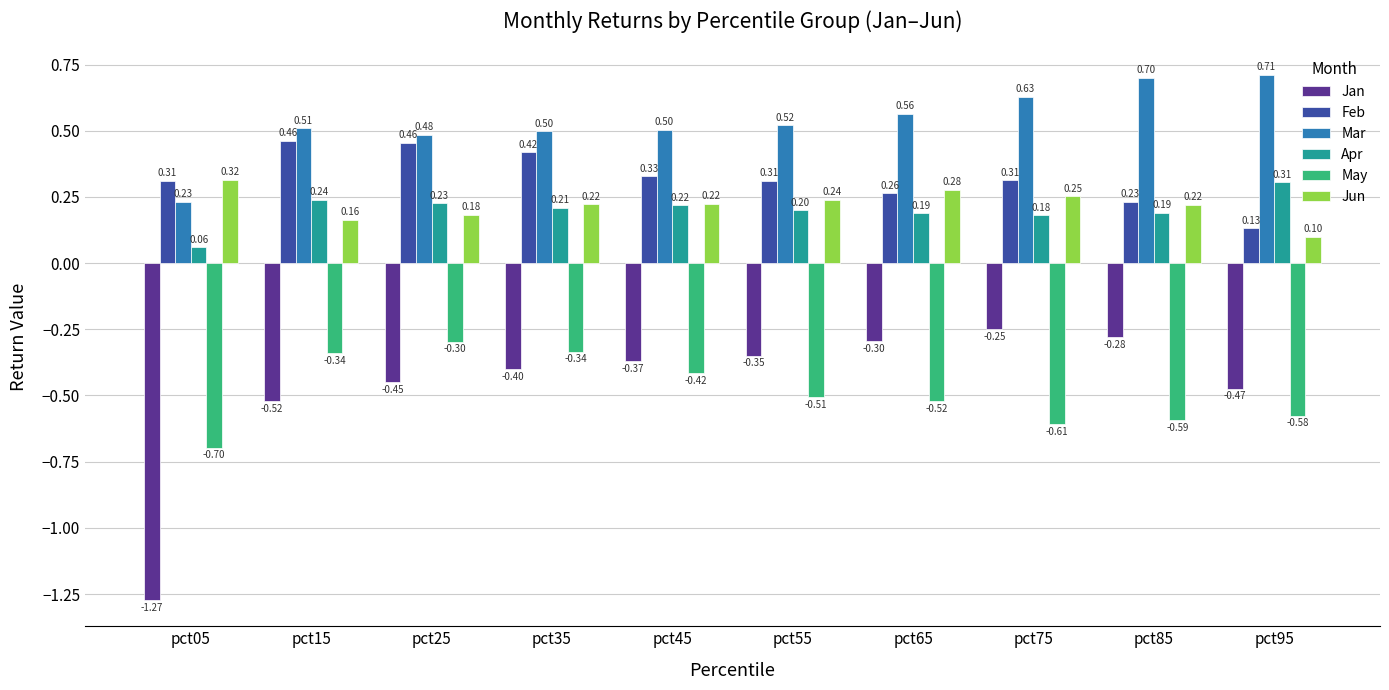

What is the value of the Mar bar at the 6th from the left?

0.5